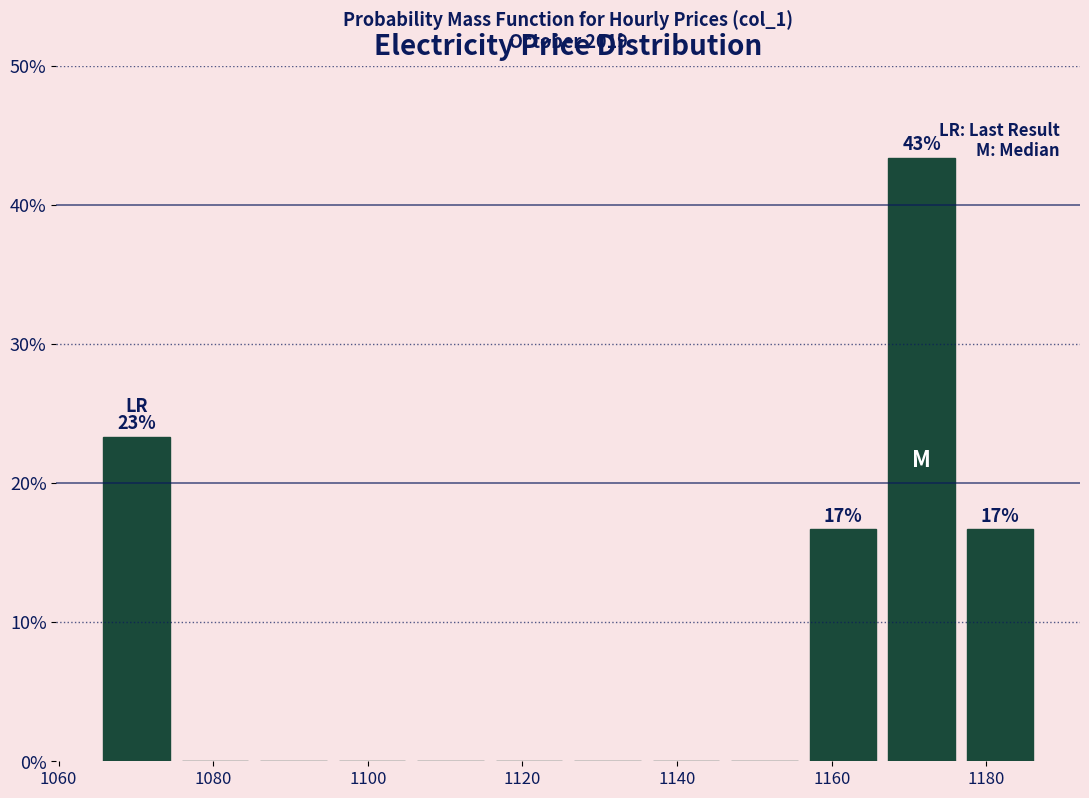

Over which range of the x-axis is the bar tallest?

1166 to 1176